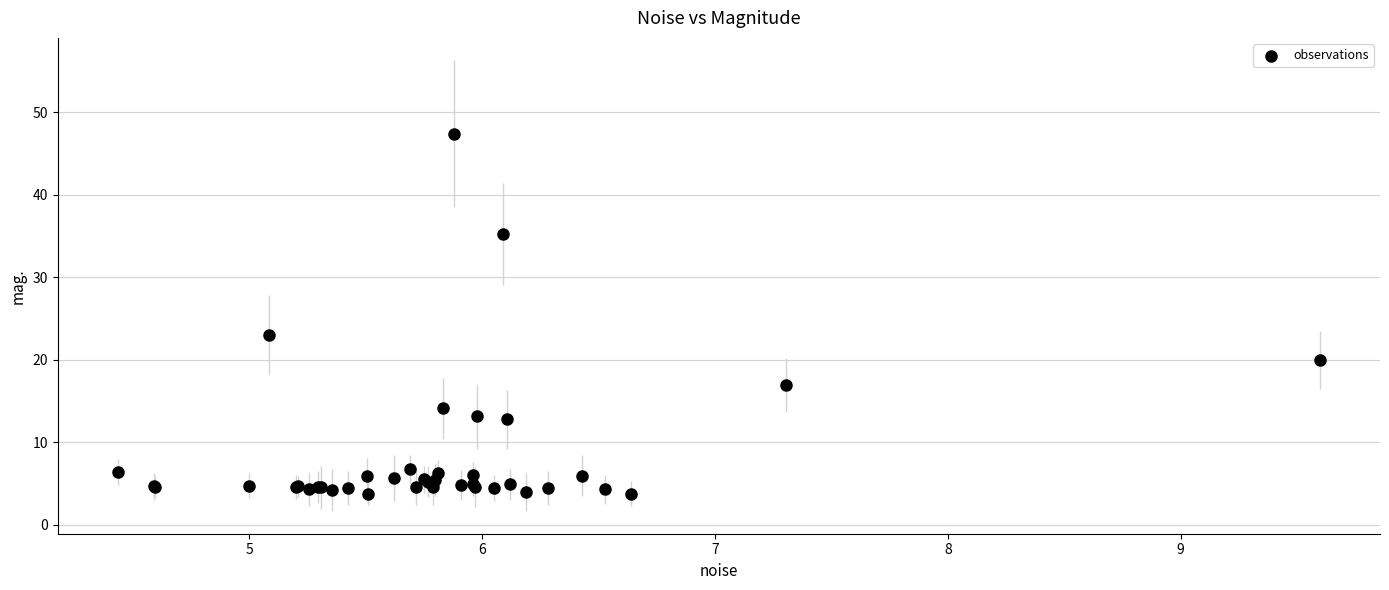

What Y value in the scatter plot is closest to 25?

22.9